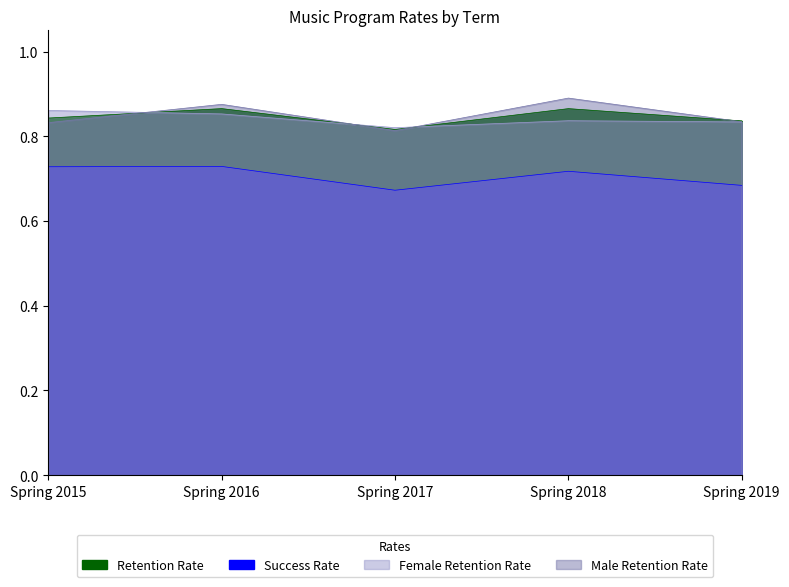

What are all the series names shown in the legend?

Retention Rate, Success Rate, Female Retention Rate, Male Retention Rate